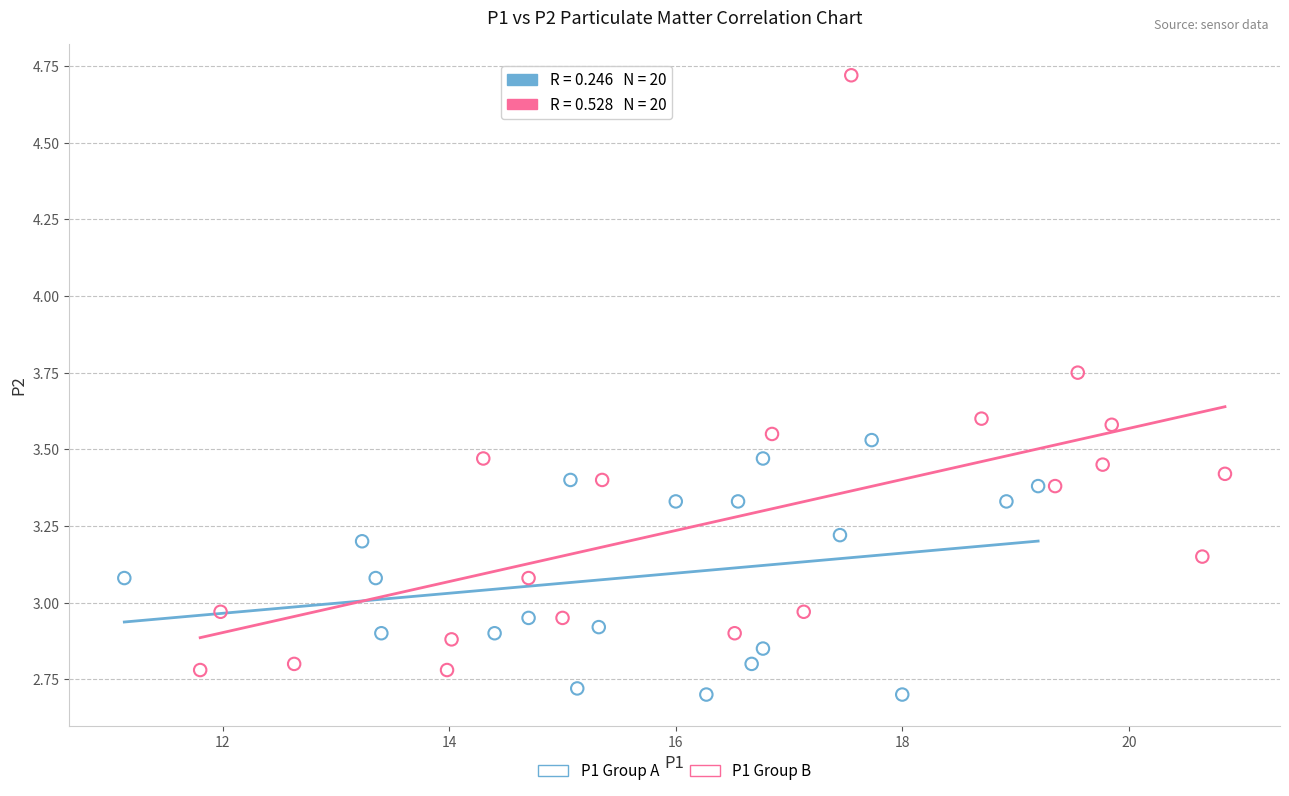

Which series reaches the maximum Y coordinate?

P1 Group B